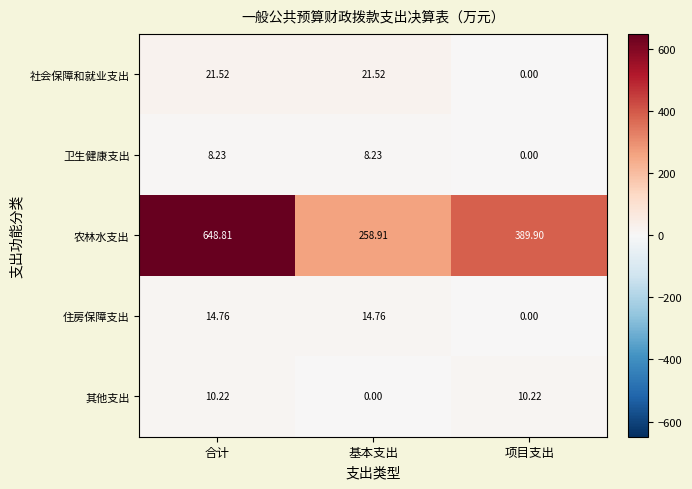

At which category does the chart reach its peak across all series?

合计